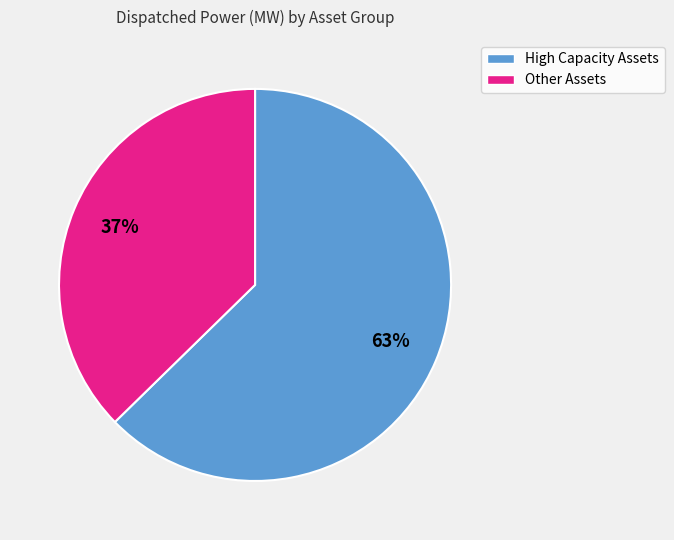

To the nearest percent, what is the average slice percentage?

50%